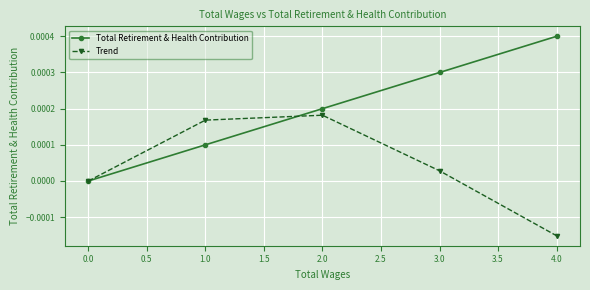

True or false: Total Retirement & Health Contribution has more than 1 interior local peaks.

False